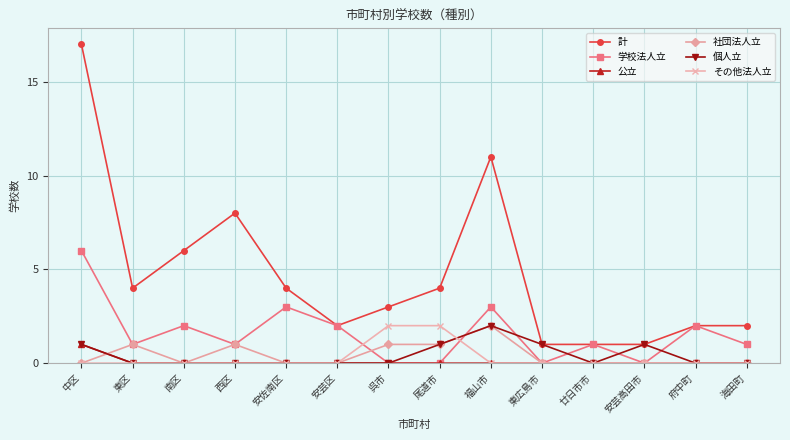

True or false: 公立 and 計 cross at least once.

False